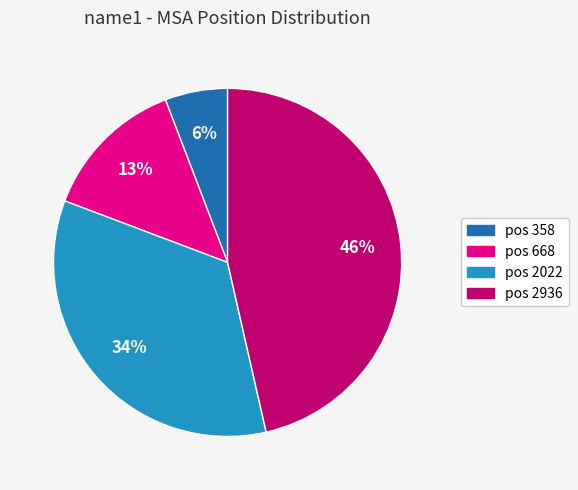

Is there any slice that represents more than half of the pie?

No